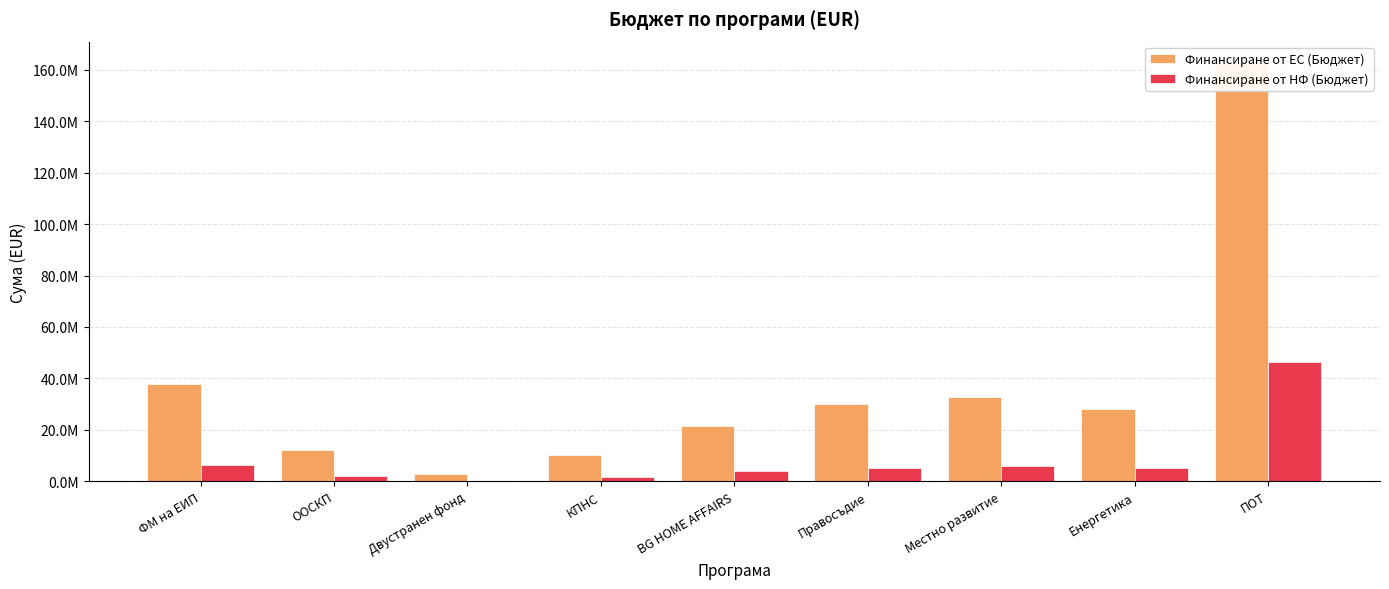

At ФМ на ЕИП, list the series in order from largest to smallest.

Финансиране от ЕС (Бюджет), Финансиране от НФ (Бюджет)